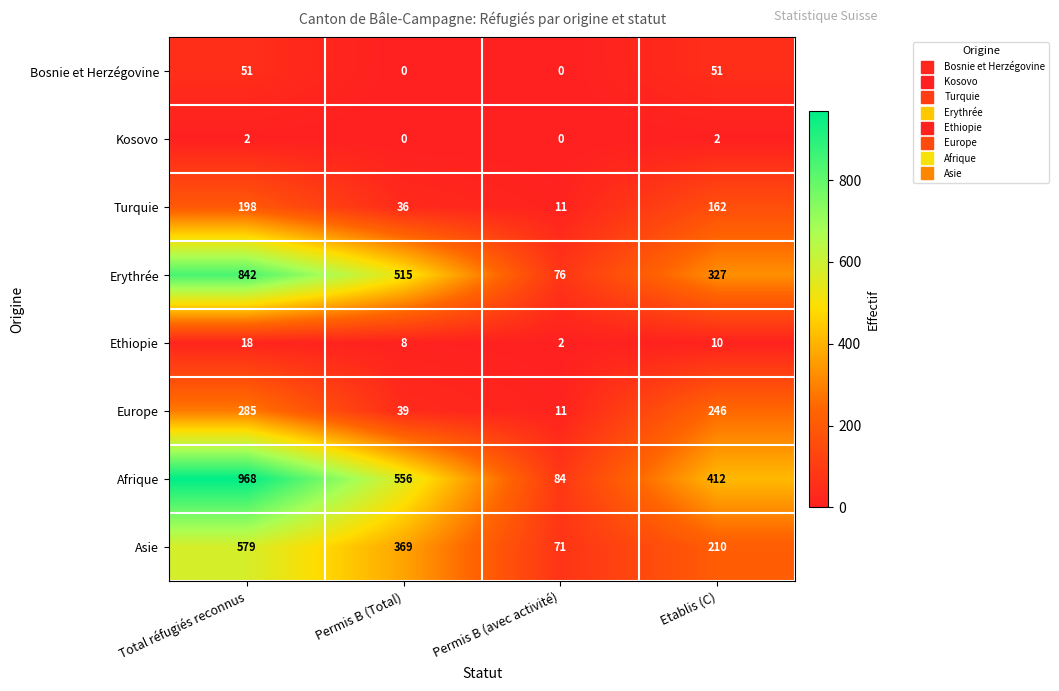

How many data points in Bosnie et Herzégovine are less than 51?

2